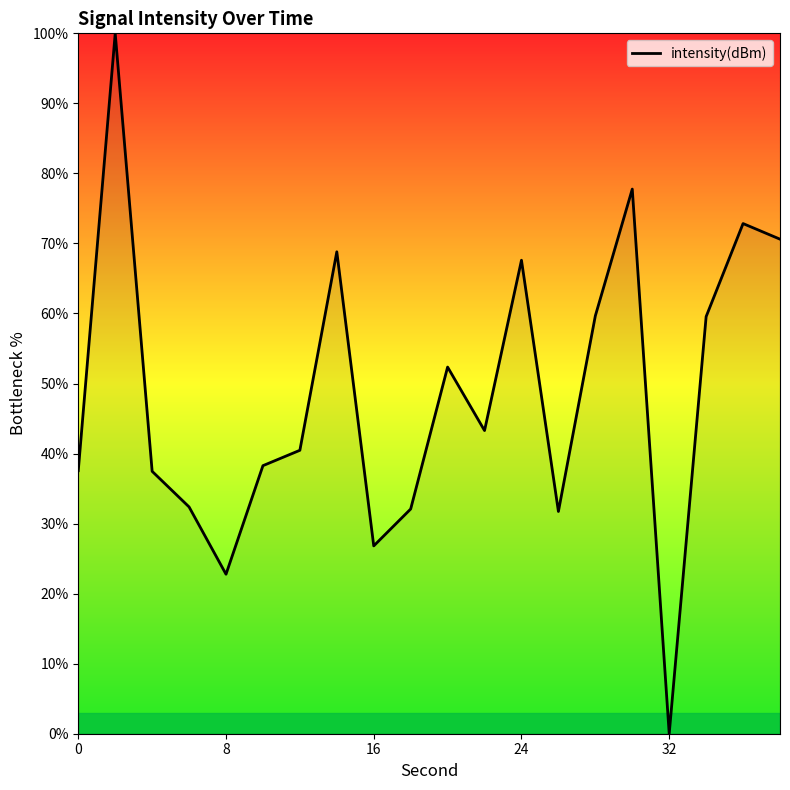

What is the maximum value shown in the chart?

100.0